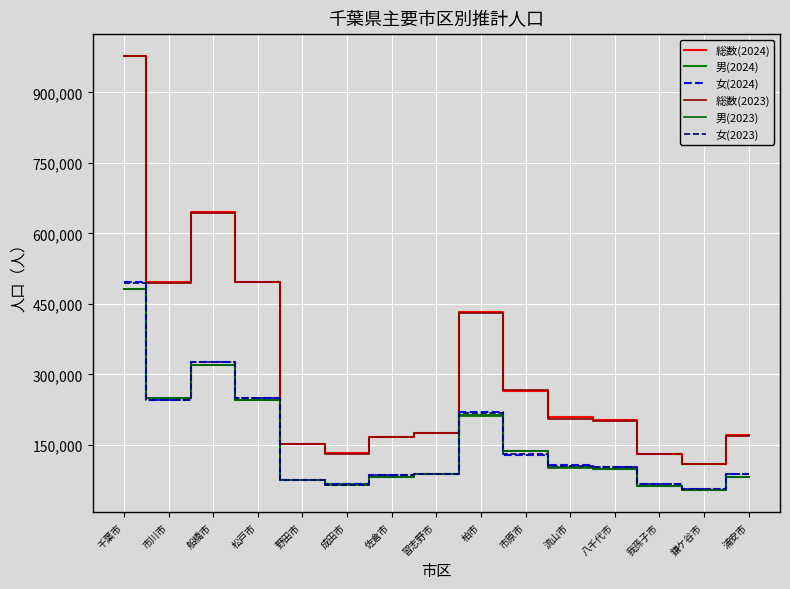

The 総数(2024) series shows 207778 at 船橋市. True or false?

False